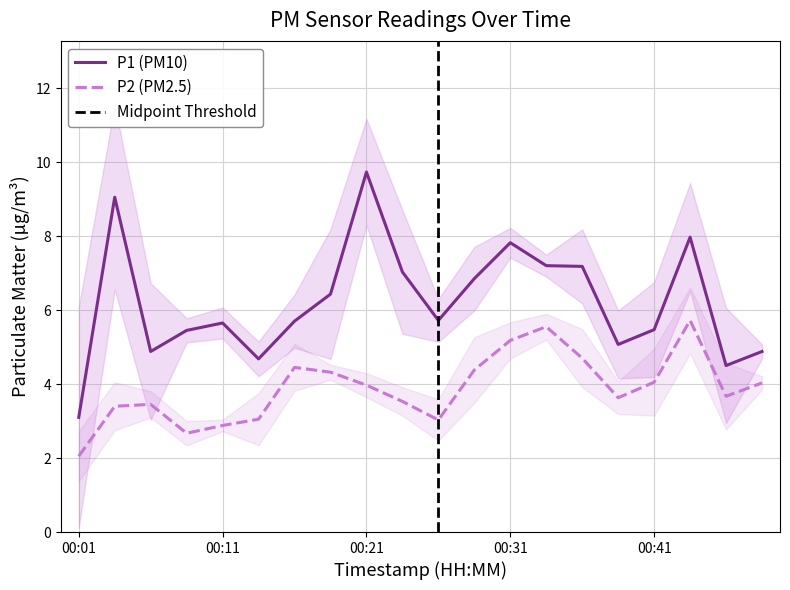

How many categories are shown in the chart?

20